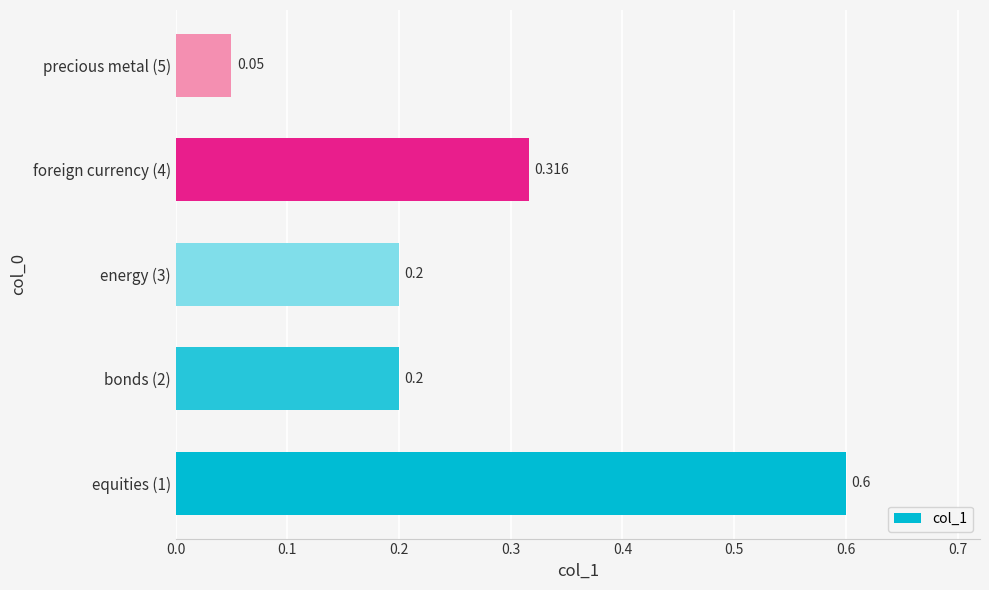

How many bars are there in total?

5